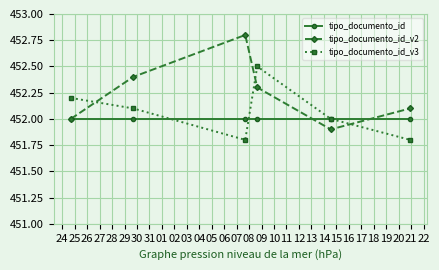

True or false: tipo_documento_id_v2 has more than 2 points higher than both neighbors.

False